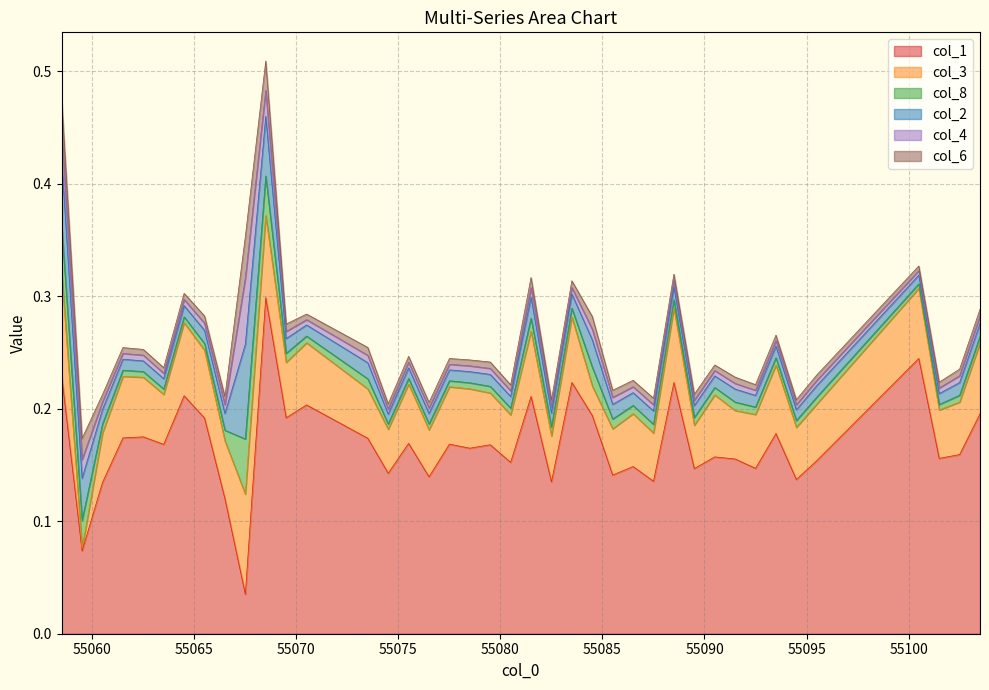

What are all the series names shown in the legend?

col_1, col_3, col_8, col_2, col_4, col_6